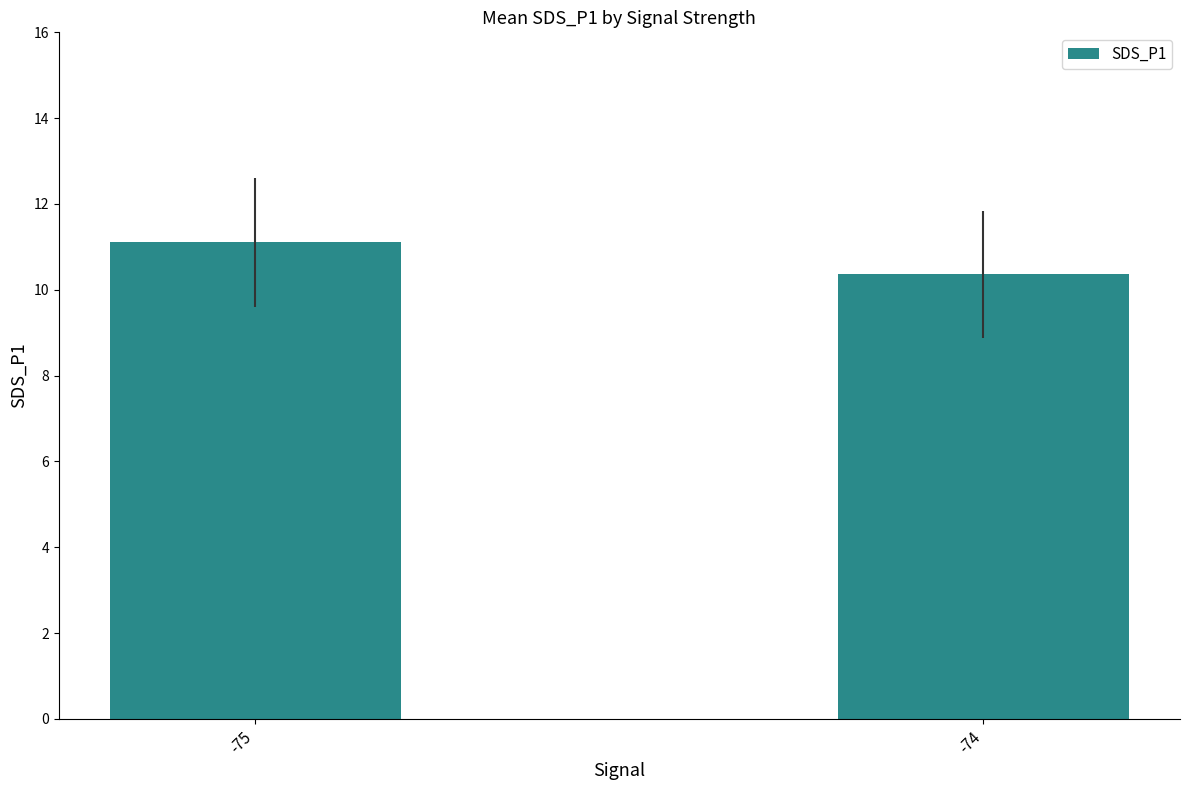

Reading left to right, list all the values displayed in this chart.

-75=11.1	-74=10.4